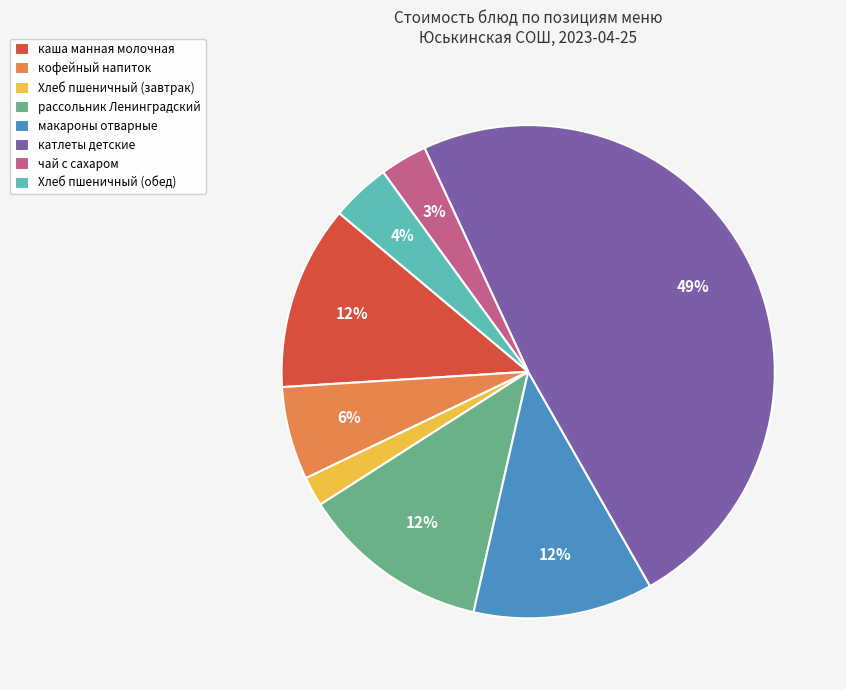

What percentage is the Хлеб пшеничный (обед) slice, to the nearest percent?

4%